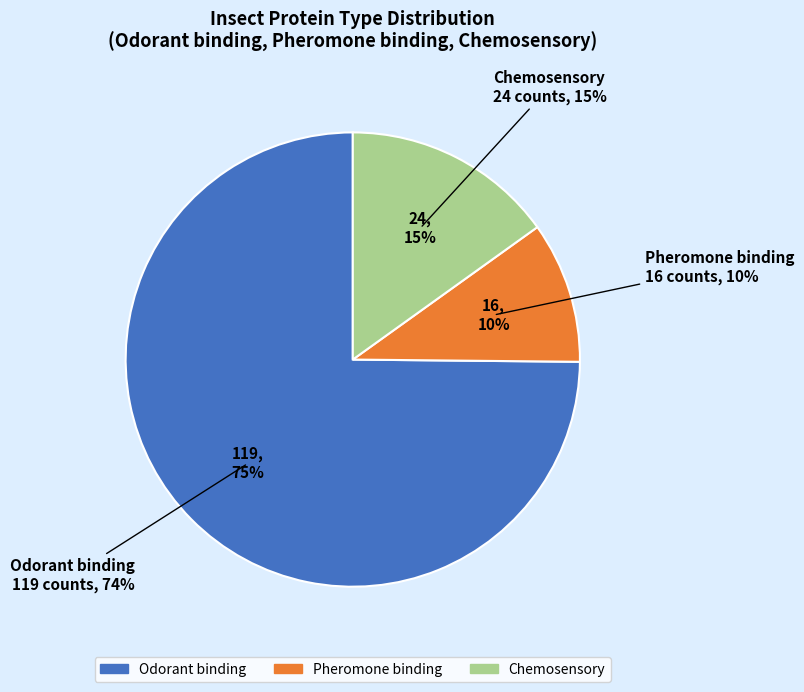

True or false: Chemosensory accounts for 15% of the total.

True